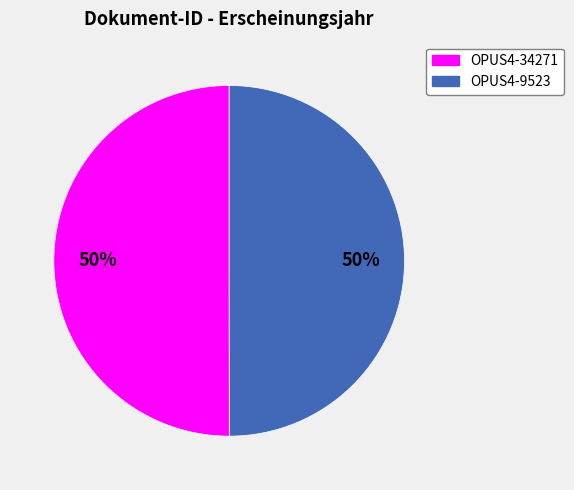

Is the sum of OPUS4-9523 and OPUS4-34271 greater than half?

Yes